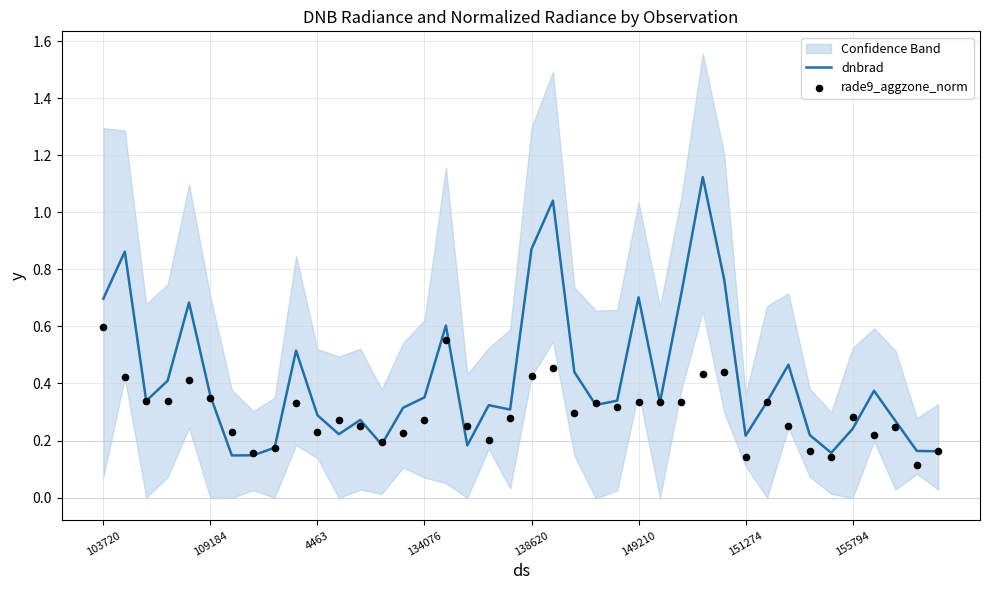

Which series reaches the maximum Y coordinate?

dnbrad